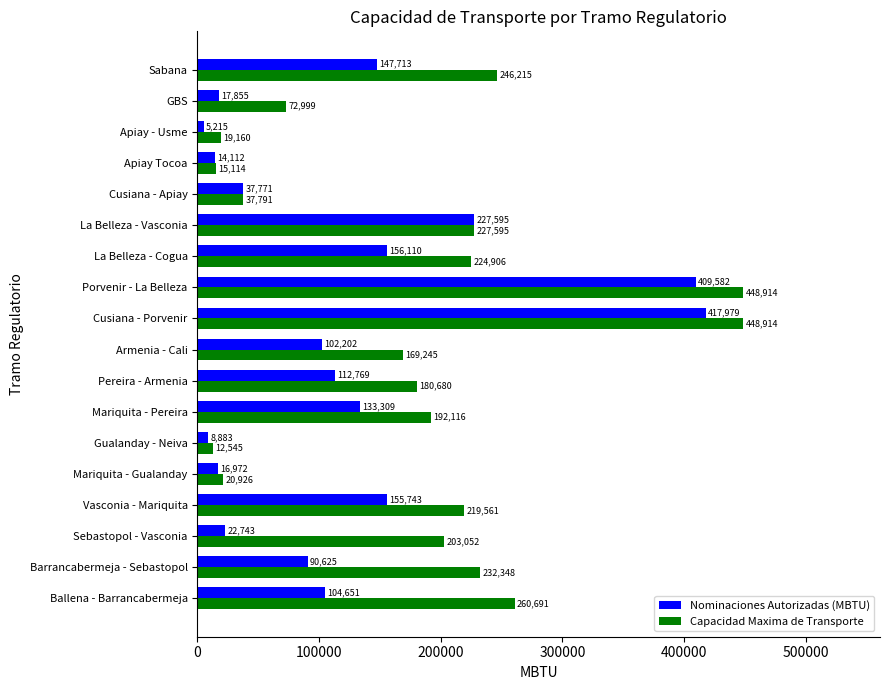

Which series has the largest total across all categories?

Capacidad Maxima de Transporte